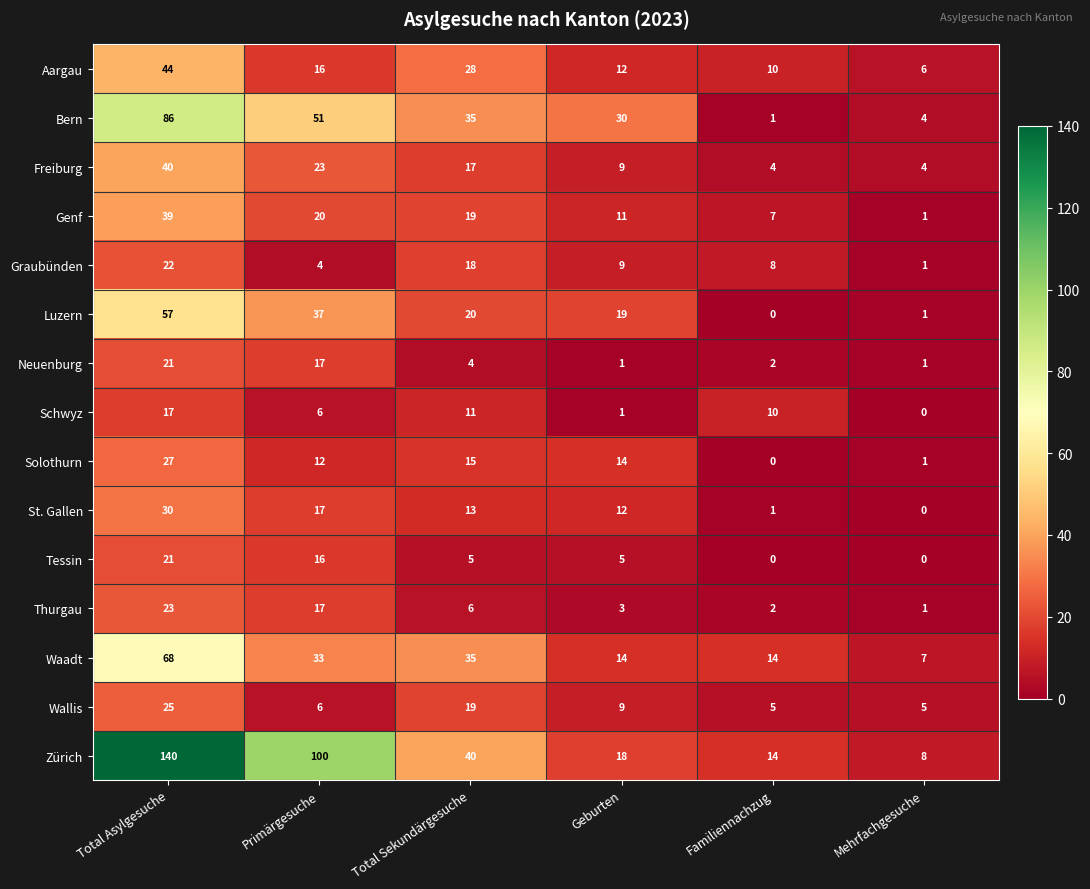

At which label does Wallis first exceed 9?

Total Asylgesuche